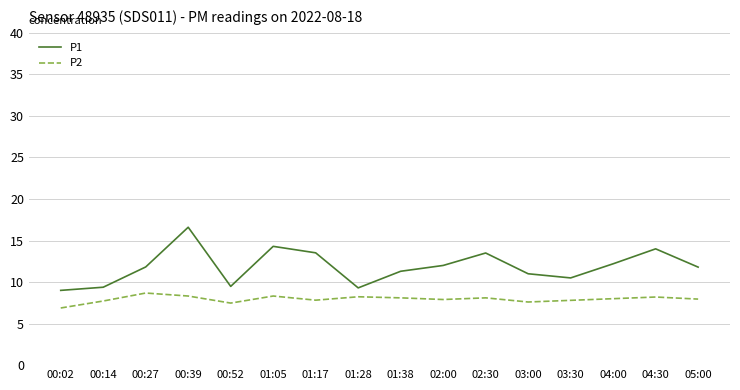

What is the average value of the P1 series?

11.9